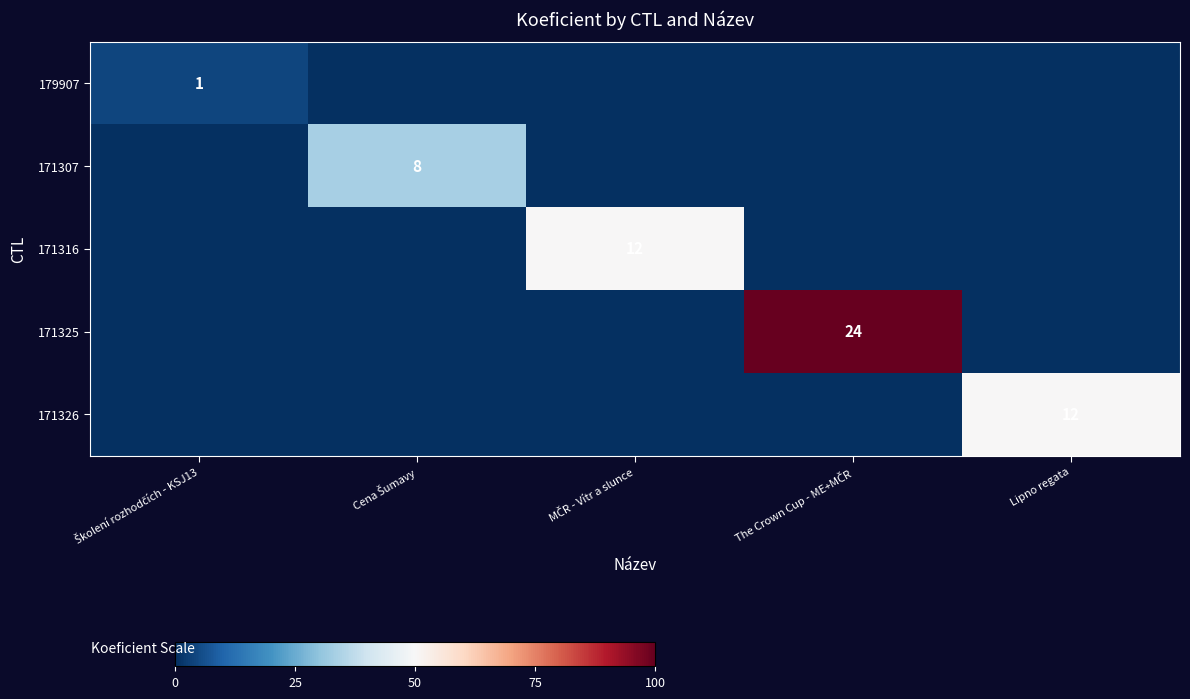

List the series in order of their peak value, lowest first.

179907, 171307, 171316, 171326, 171325